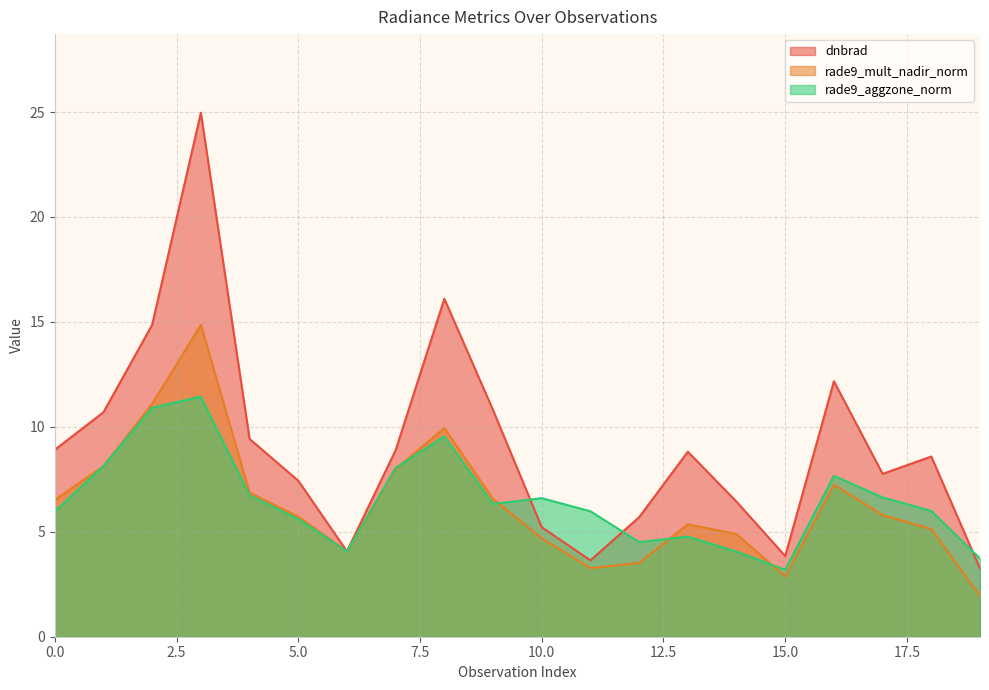

How many values in the rade9_mult_nadir_norm series exceed 5?

13